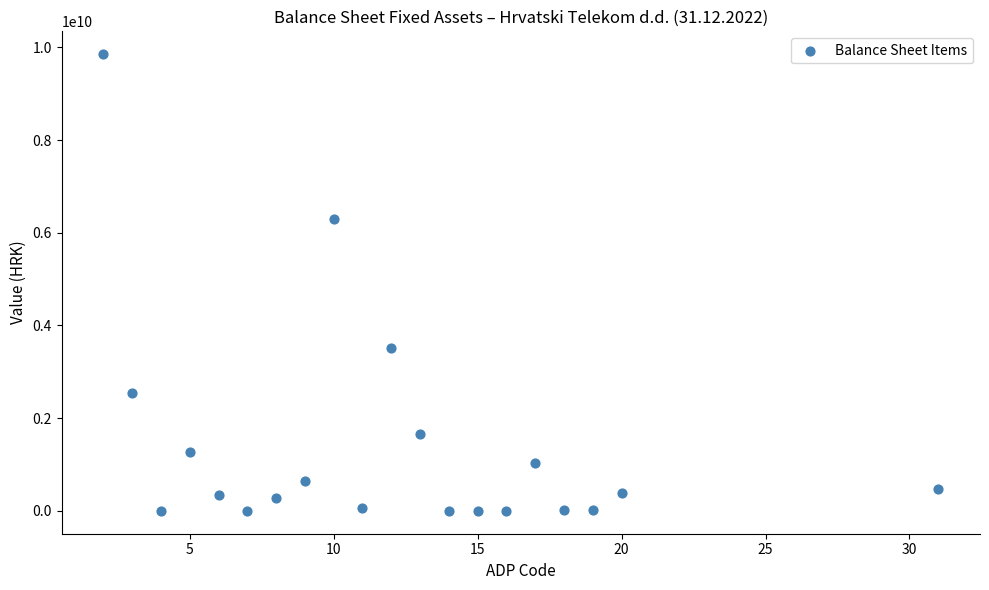

What is the range of Y values (max minus min)?

9852188885